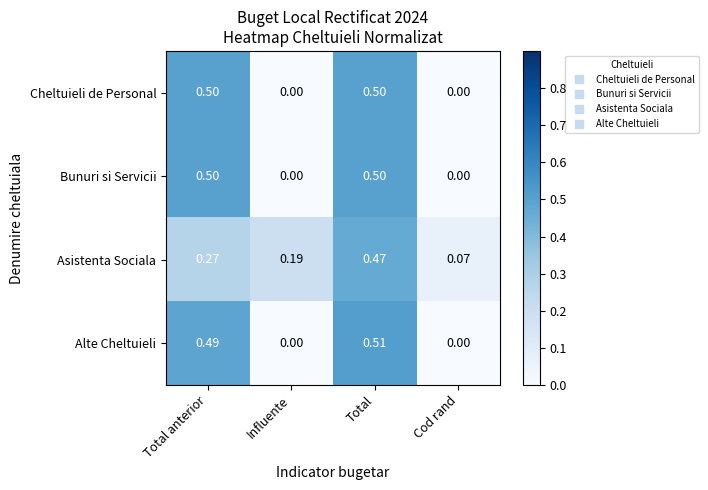

Which label corresponds to the largest value in the chart?

Total